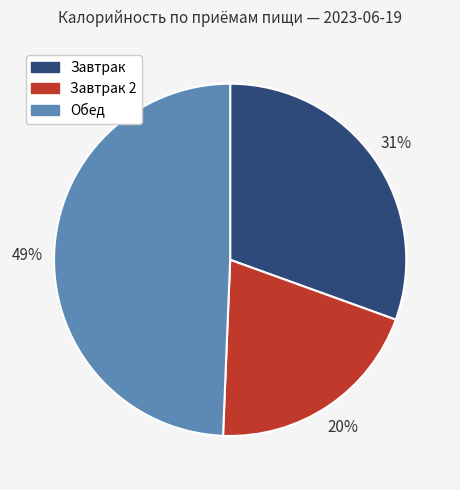

Does any single category account for the majority?

No